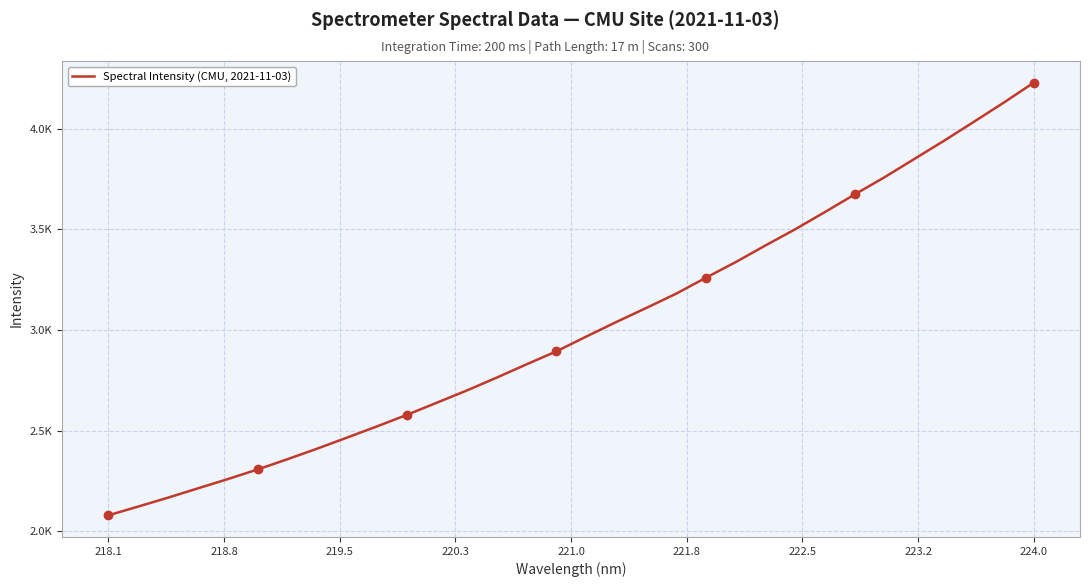

Reading right to left, extract all data points from this chart.

4228.0	4129.2	4034.3	3940.2	3849.5	3758.7	3673.2	3585.8	3499.8	3419.4	3336.4	3258.8	3179.4	3108.6	3039.3	2967.4	2894.0	2829.6	2763.6	2699.8	2639.4	2579.2	2522.0	2466.5	2411.6	2358.8	2307.9	2260.0	2214.0	2167.8	2123.6	2080.0